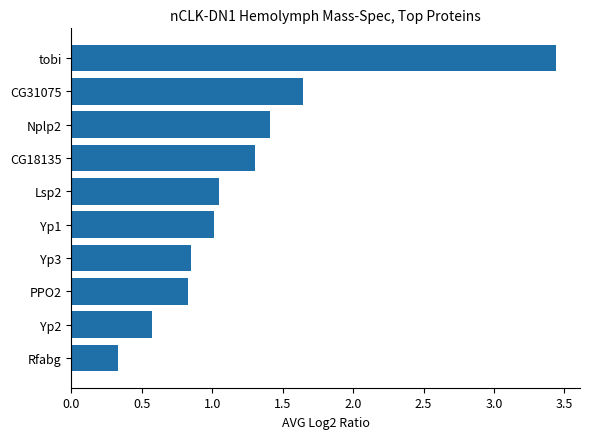

Is it true that the value at Yp3 is 0.8?

True